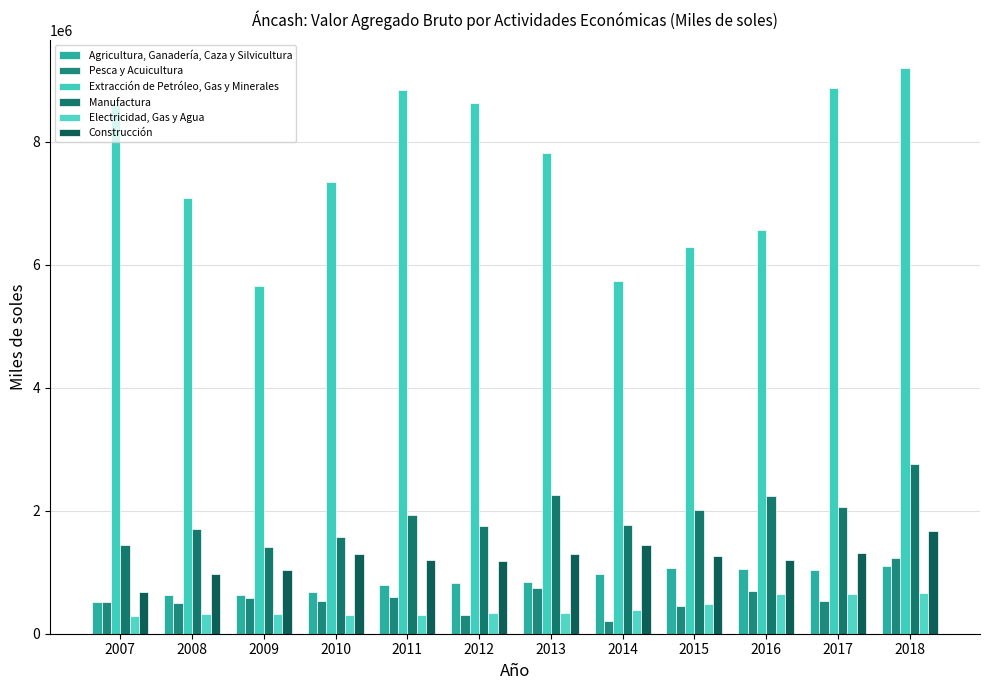

What is the value of the Agricultura, Ganadería, Caza y Silvicultura bar at the 8th from the left?

967940